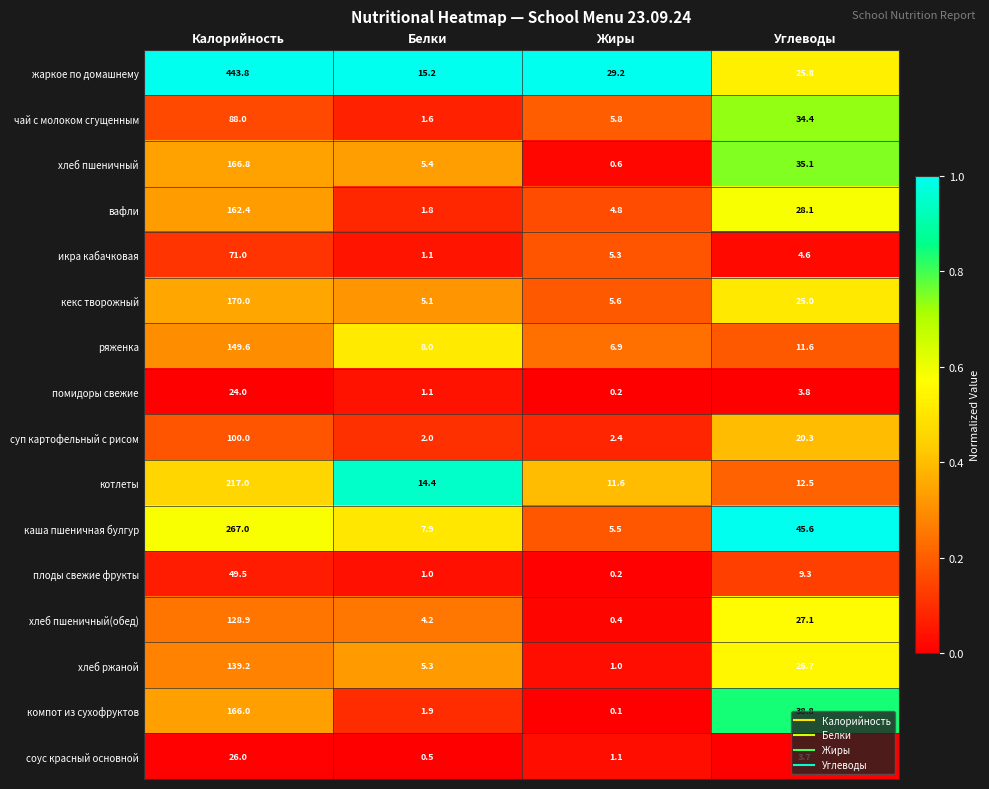

Where does the жаркое по домашнему series first go above 29?

Калорийность